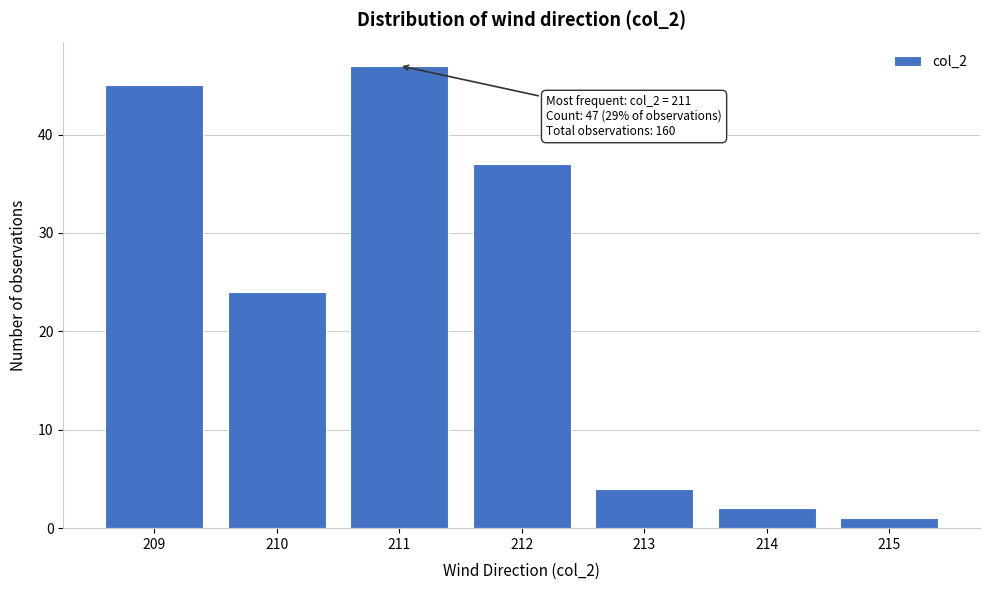

Over which range of the x-axis is the bar tallest?

210.5 to 211.5